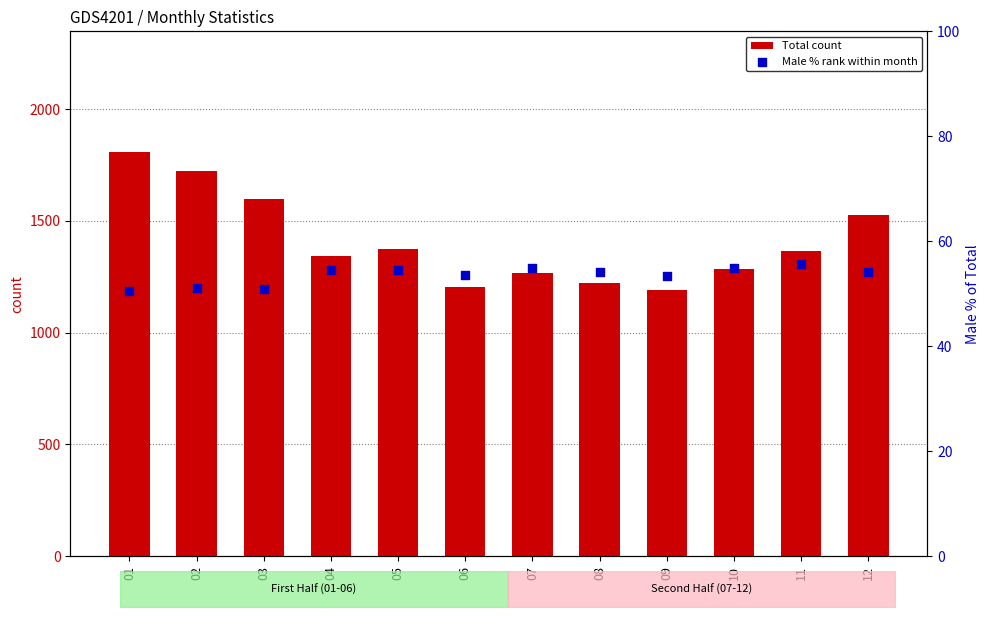

Which series contains the highest Y value?

Total count